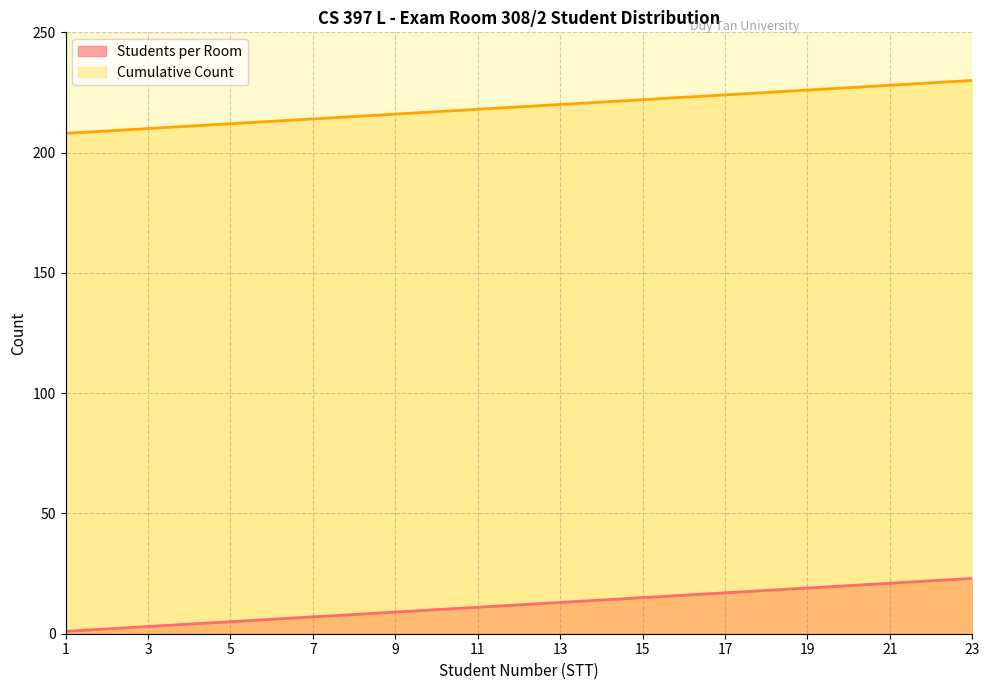

The value of Students per Room at 16 is 5. True or false?

False